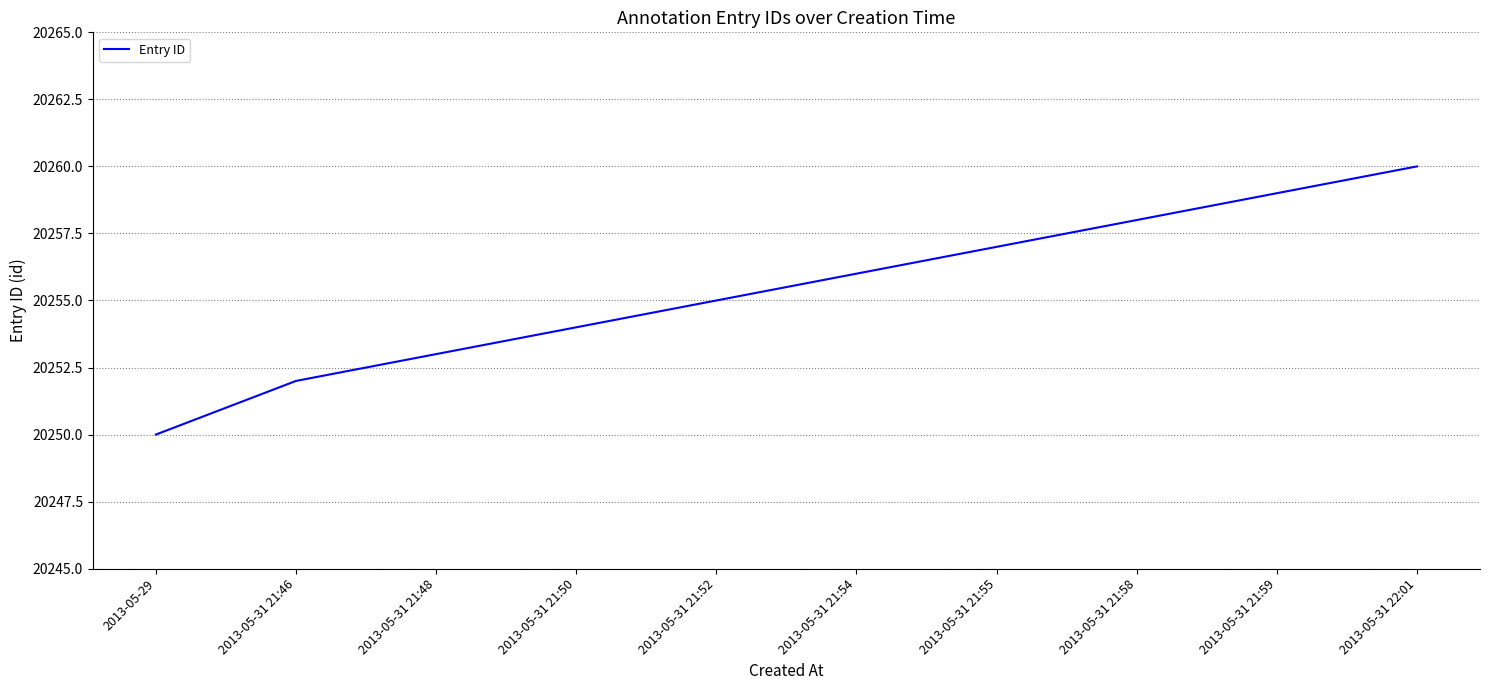

Reading left to right, extract all data points from this chart.

2013-05-29=20250	2013-05-31 21:46=20252	2013-05-31 21:48=20253	2013-05-31 21:50=20254	2013-05-31 21:52=20255	2013-05-31 21:54=20256	2013-05-31 21:55=20257	2013-05-31 21:58=20258	2013-05-31 21:59=20259	2013-05-31 22:01=20260